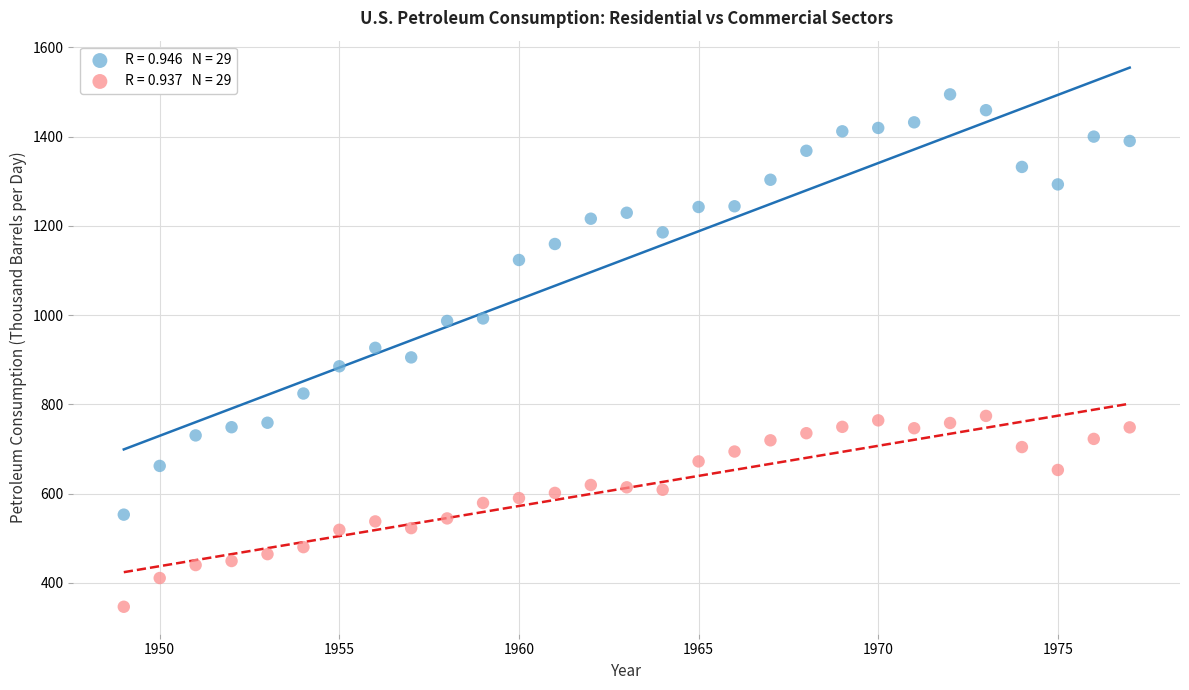

Across all data points, what is the range of X values (max minus min)?

28.0